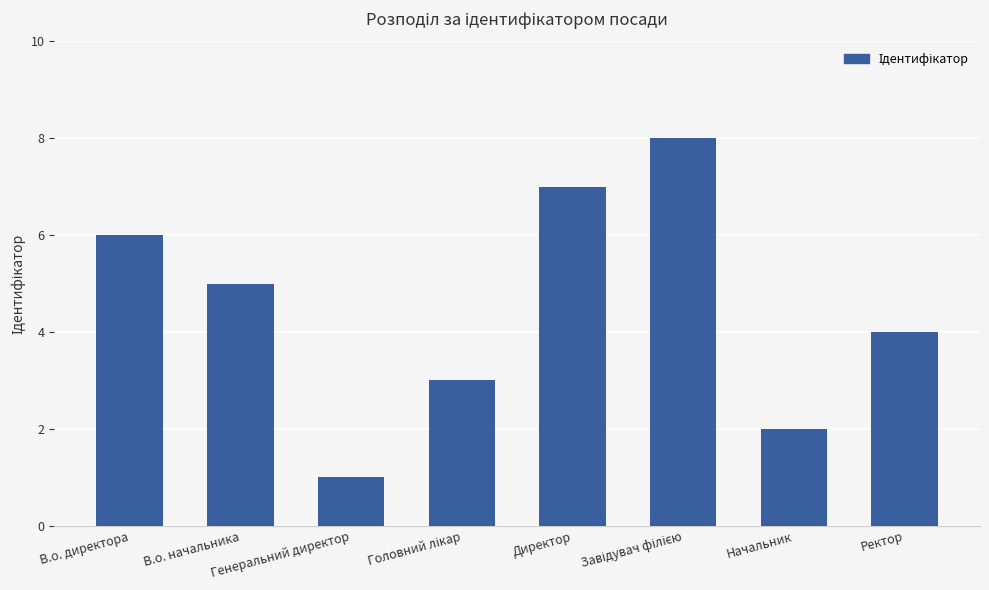

The value at В.о. начальника is 1. True or false?

False